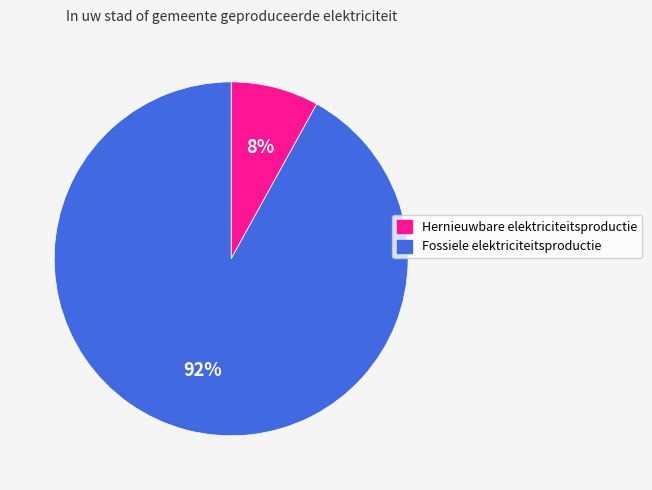

Which slice is the smallest?

Hernieuwbare elektriciteitsproductie